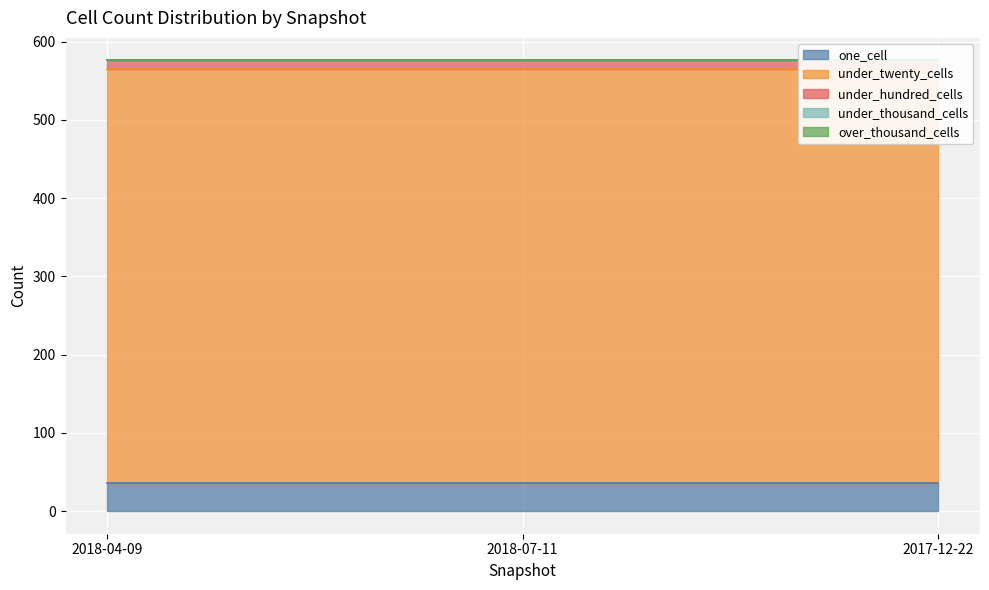

What is the total value across all series at 2018-04-09?

576